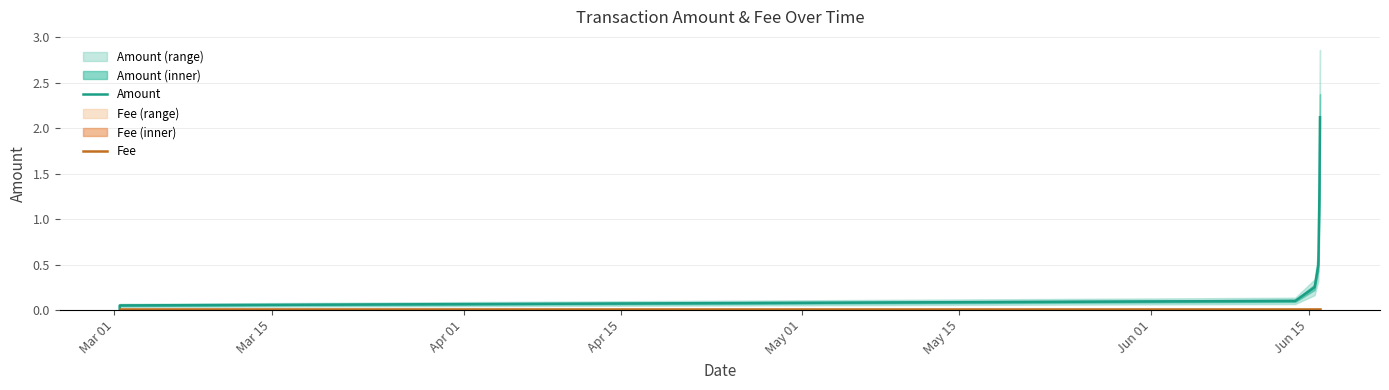

List the series in order of their overall mean, lowest first.

Fee, Amount